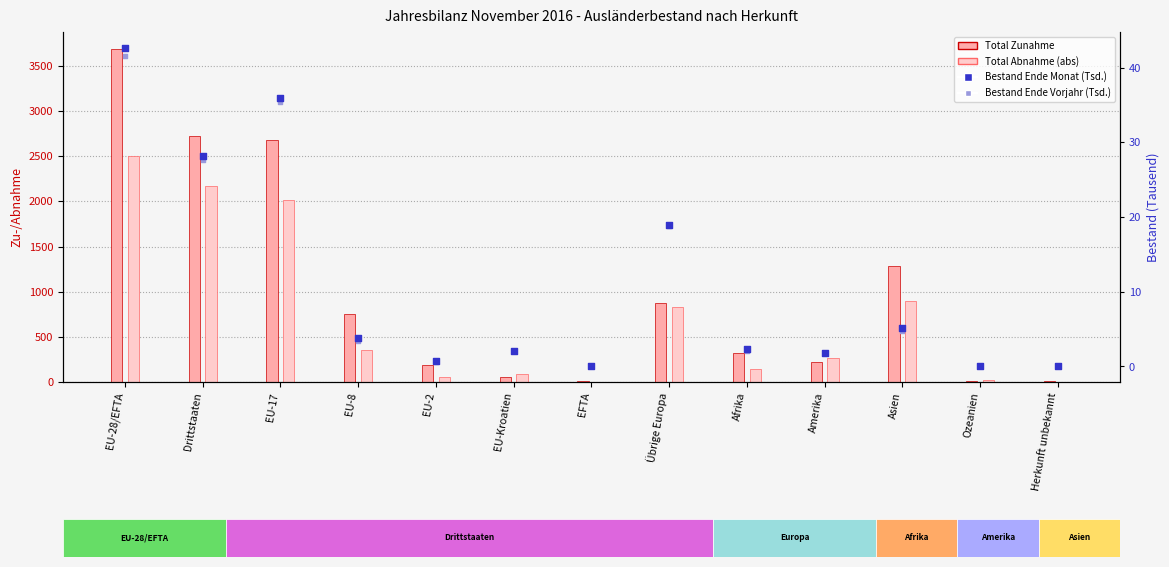

Which series has the widest spread of Y values?

Bestand Ende Monat (Tsd.)